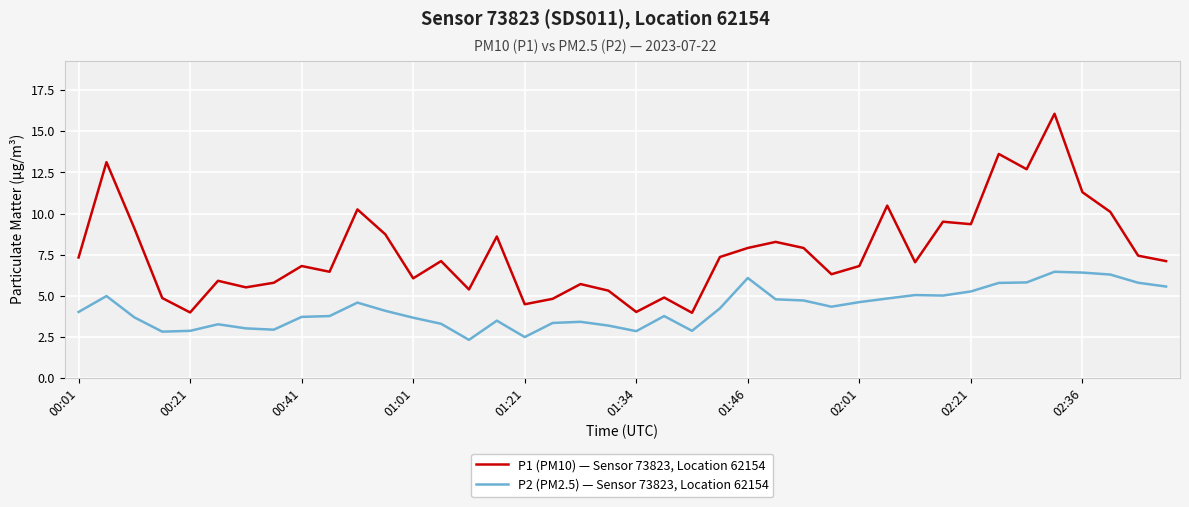

What is the difference between the maximum and minimum values in the P1 (PM10) — Sensor 73823, Location 62154 series?

12.1